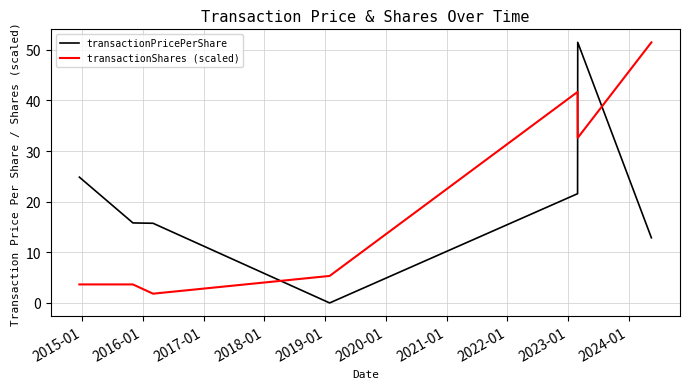

How many intersections are there between transactionShares (scaled) and transactionPricePerShare?

3